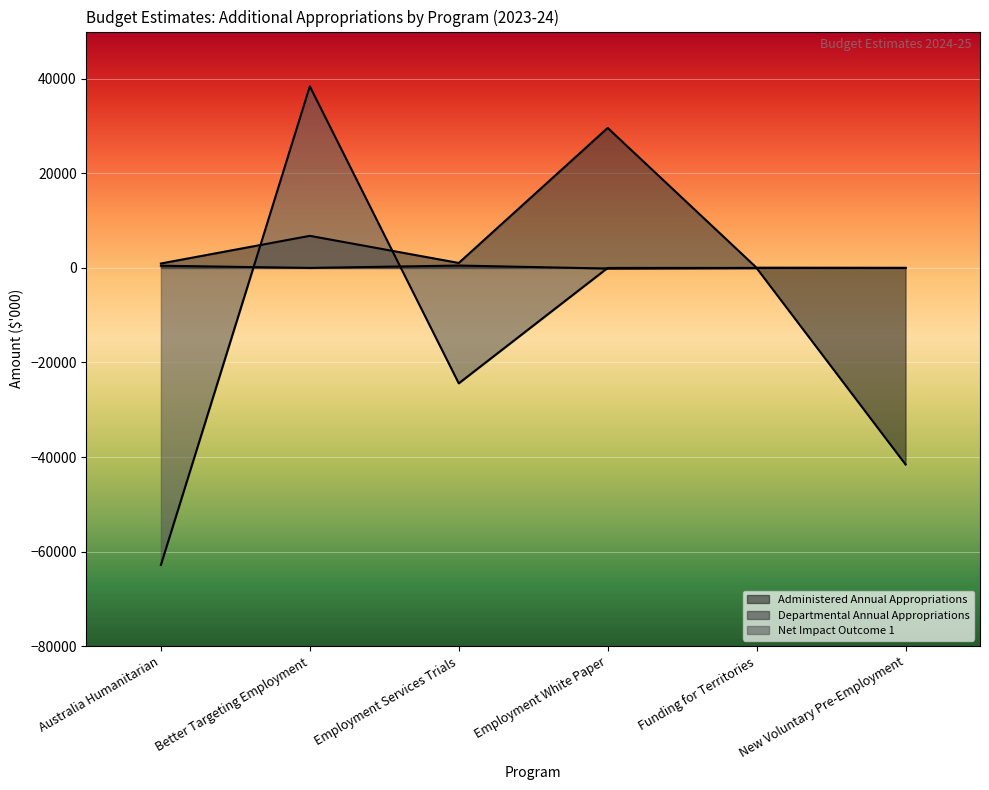

True or false: Net Impact Outcome 1 has a value of -24419 at Employment Services Trials.

True